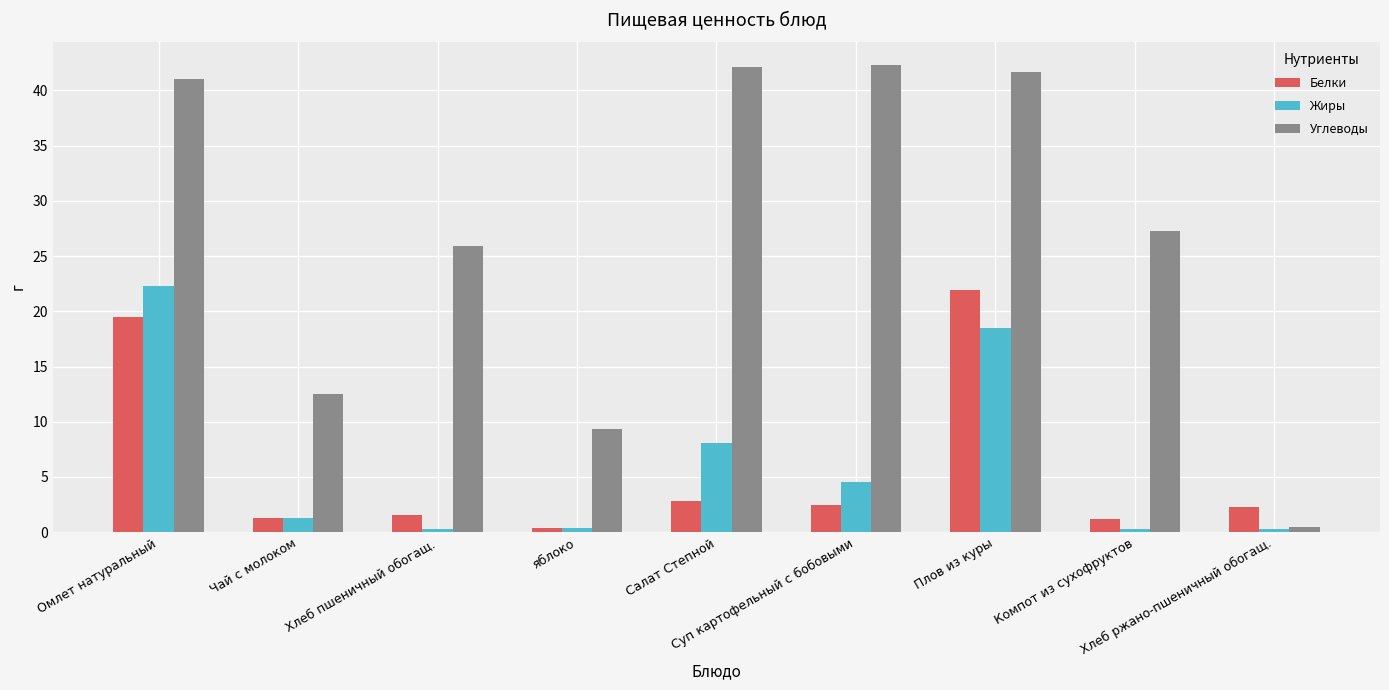

What is the sum of the Белки values at Чай с молоком and Хлеб пшеничный обогащ.?

2.9